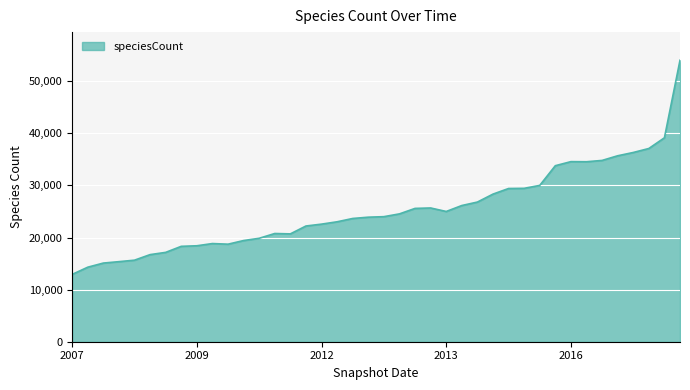

What is the maximum value shown in the chart?

54035